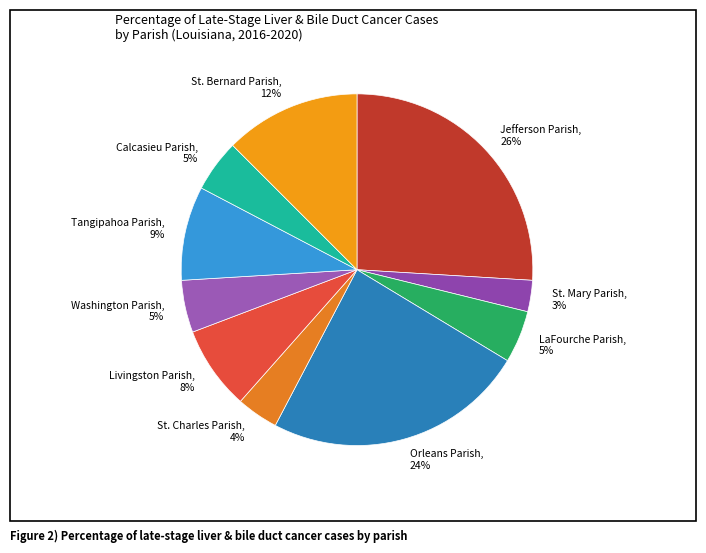

Count the number of slices in the pie.

10